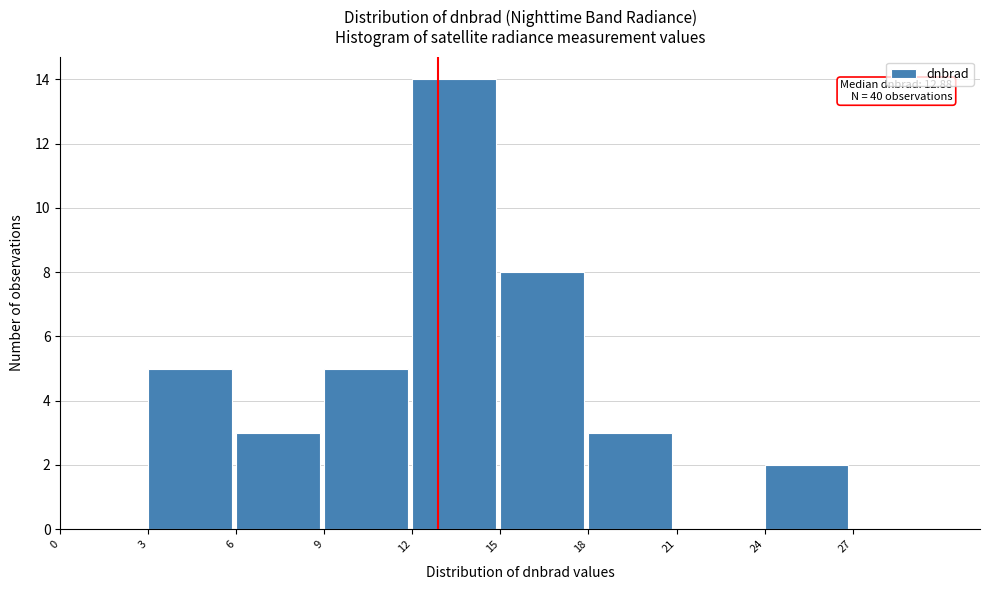

Over which range of the x-axis is the bar tallest?

12 to 15